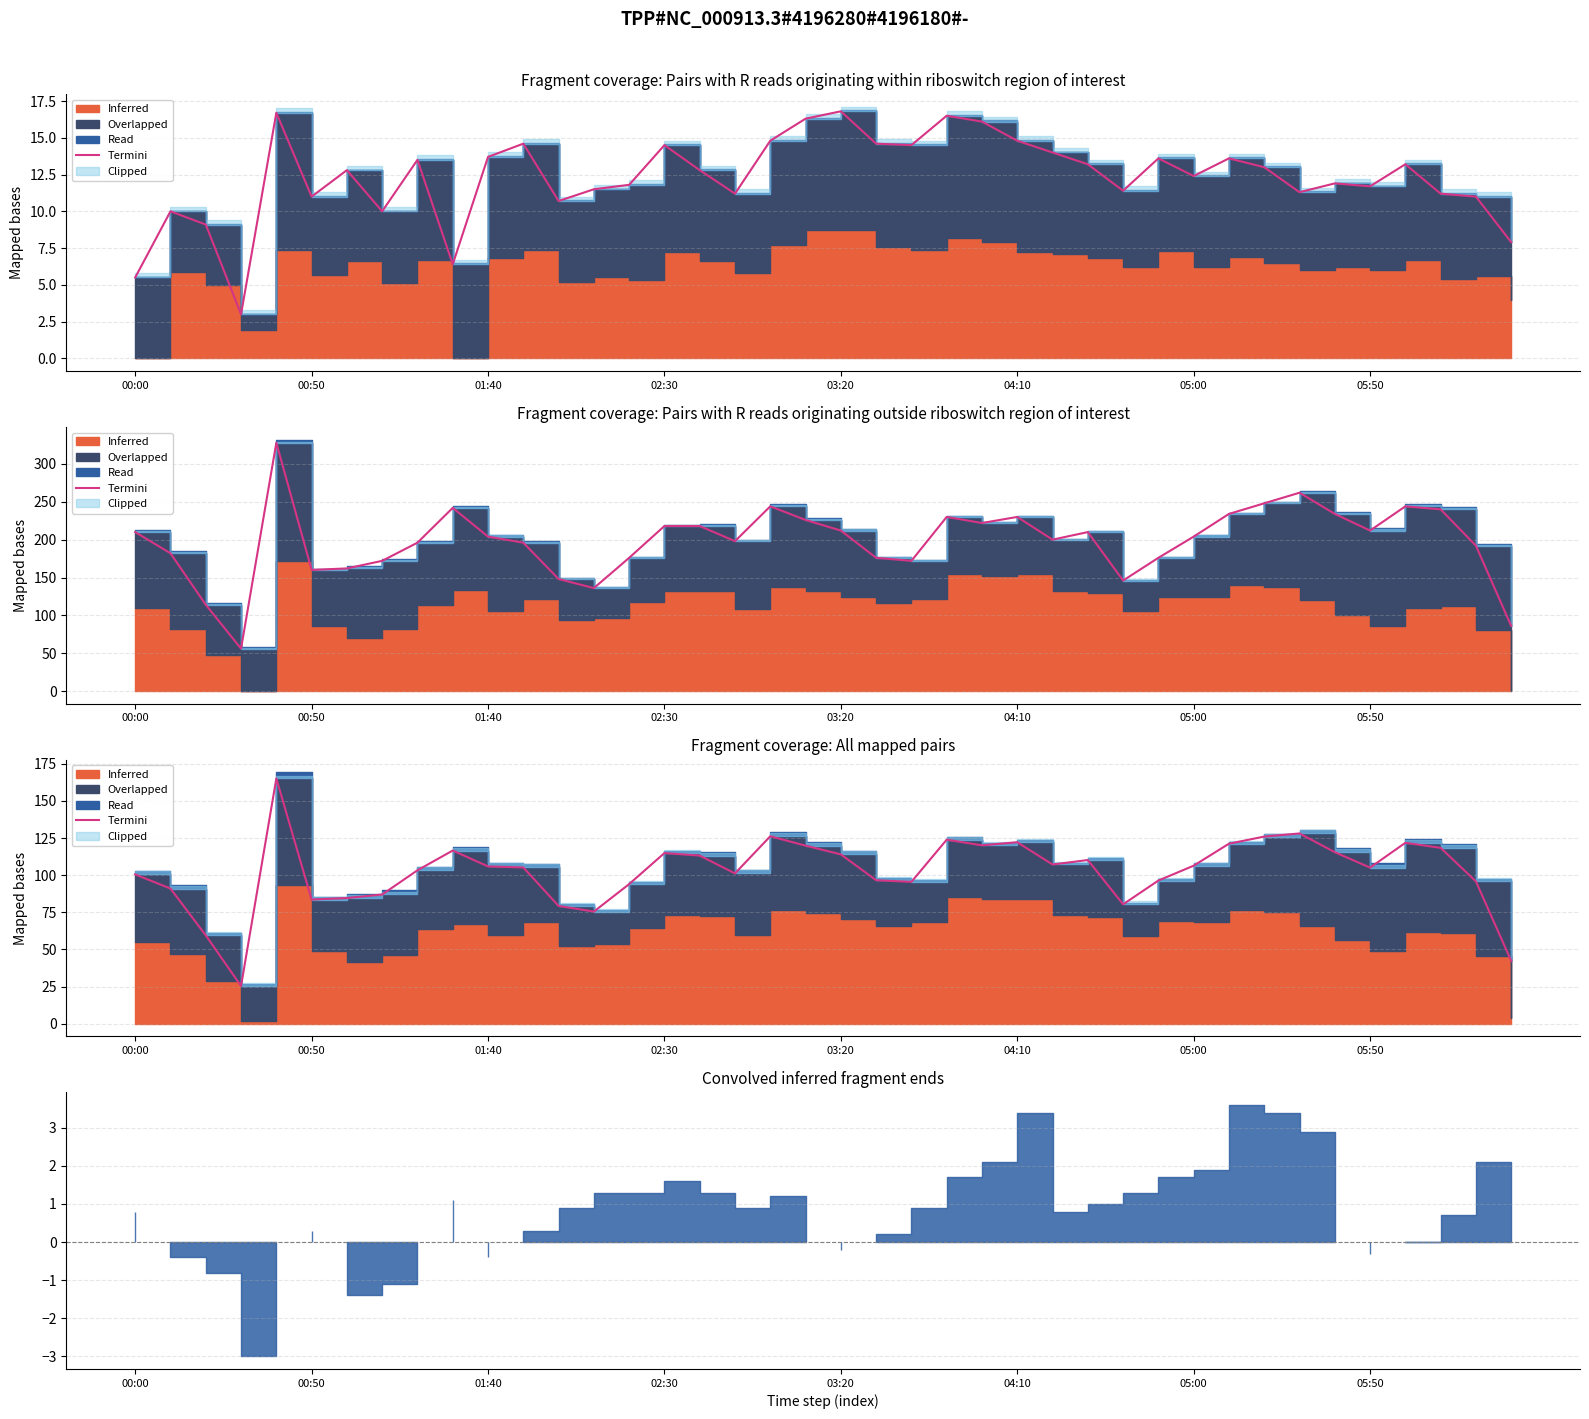

The chart shows a value of 101.2 at 17. True or false?

True